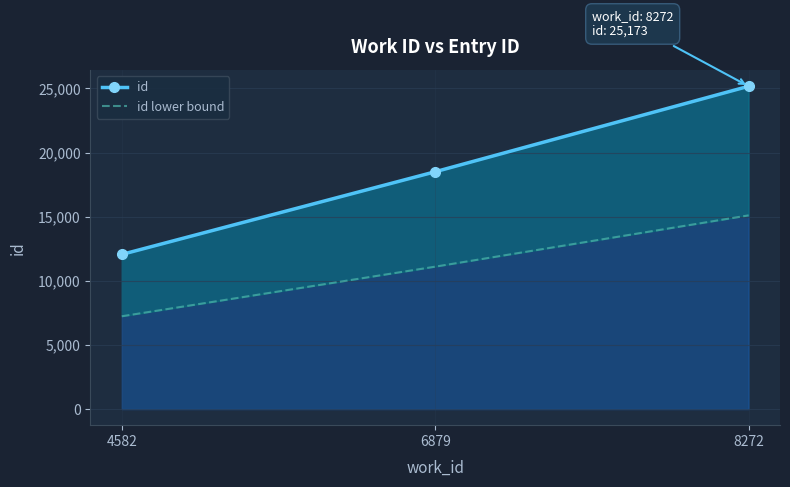

Which series has the largest range (max minus min)?

id